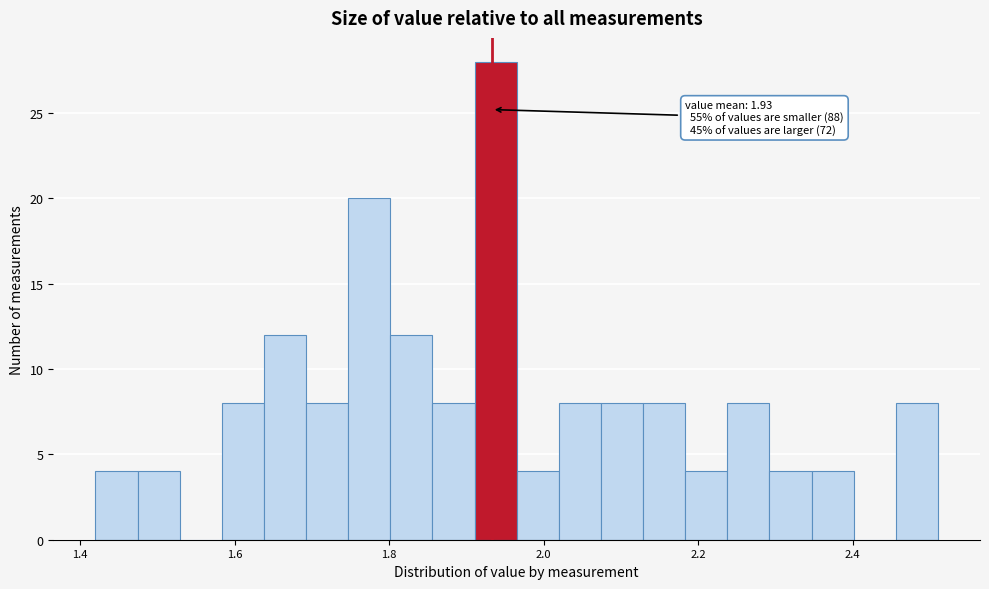

Around what value on the x-axis is the tallest bar? Give the approximate position of its centre, as read against the axis.

1.94